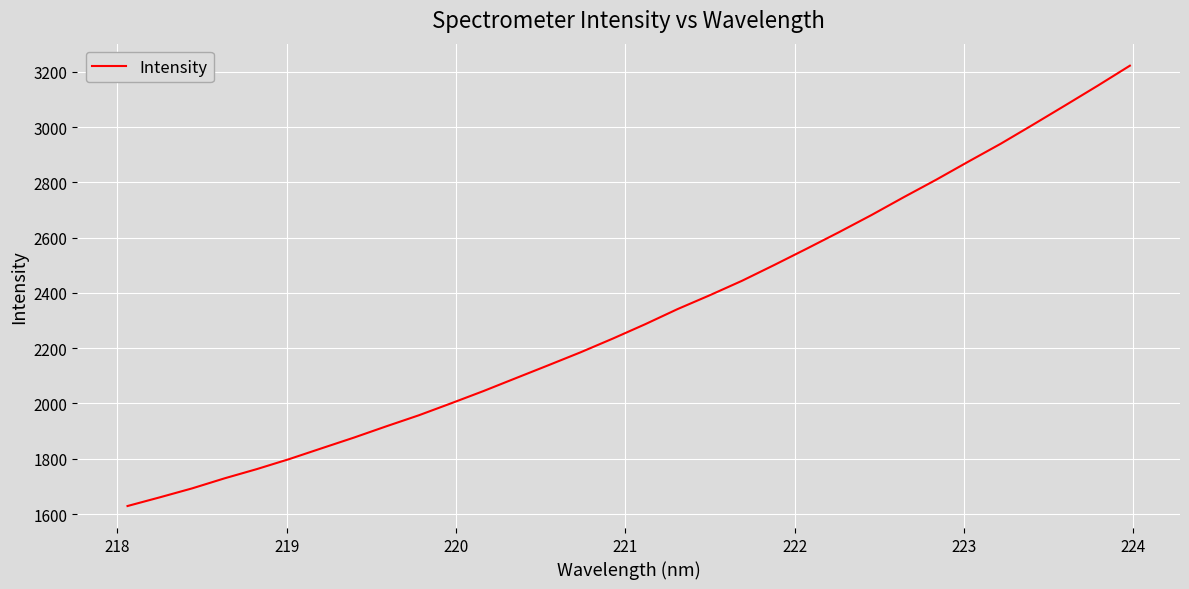

What is the minimum value shown in the chart?

1628.9